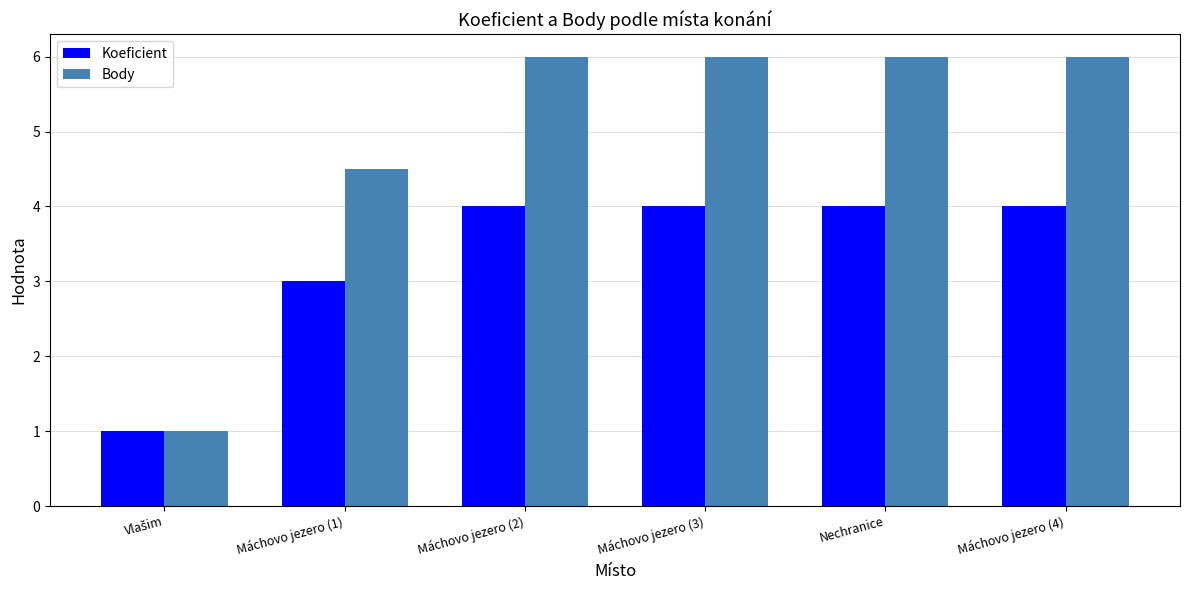

How many values in the Body series are below 6?

2